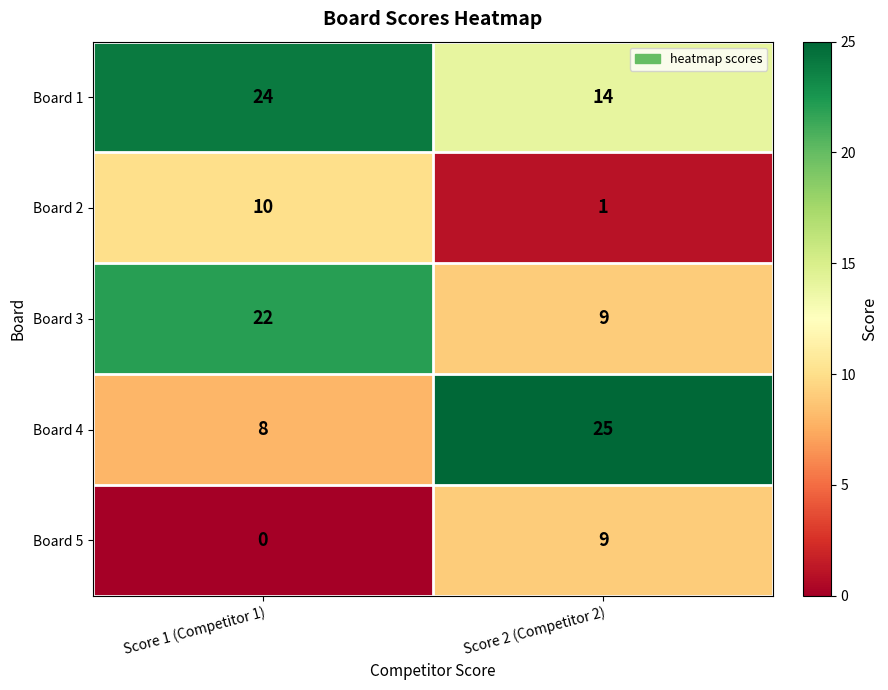

What is the sum of the Board 2 values at Score 1 (Competitor 1) and Score 2 (Competitor 2)?

11